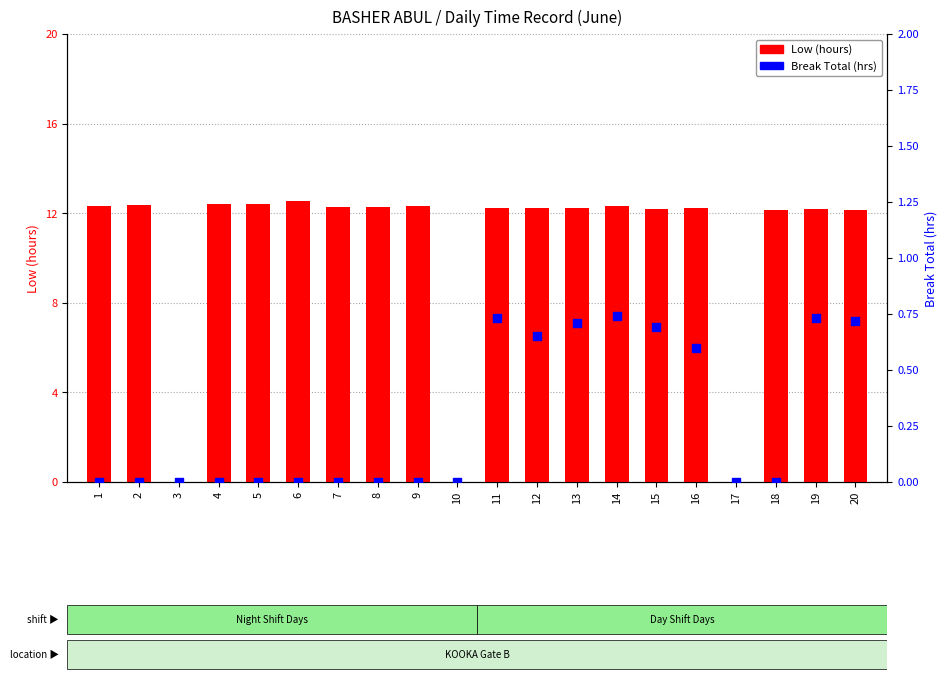

Which series reaches the maximum Y coordinate?

Low (hours)